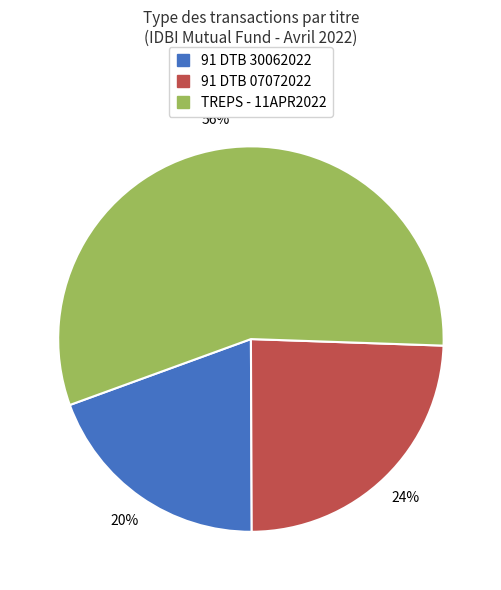

To the nearest percent, what is the average slice percentage?

33%